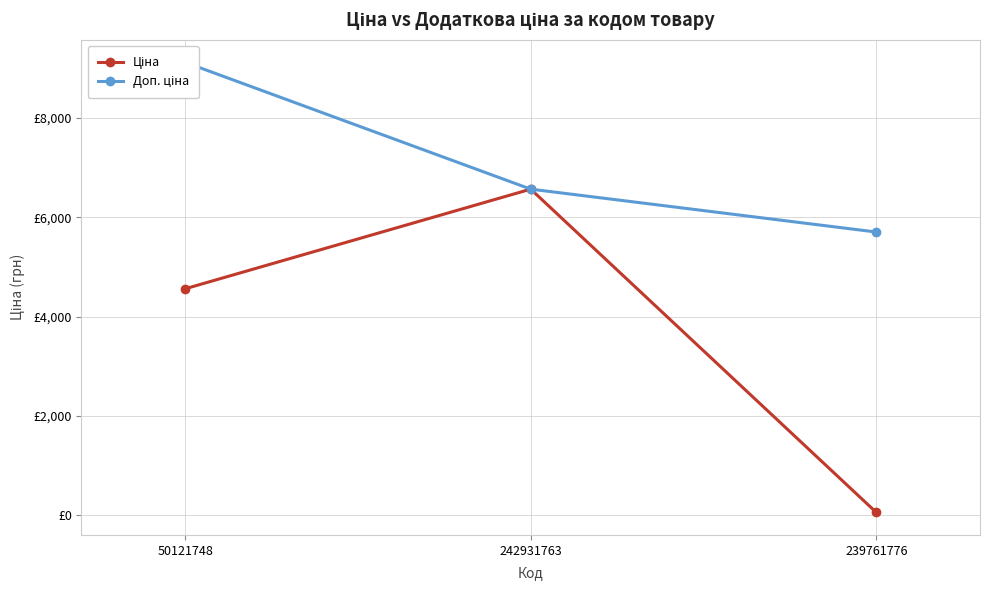

What position from the left is 242931763?

2